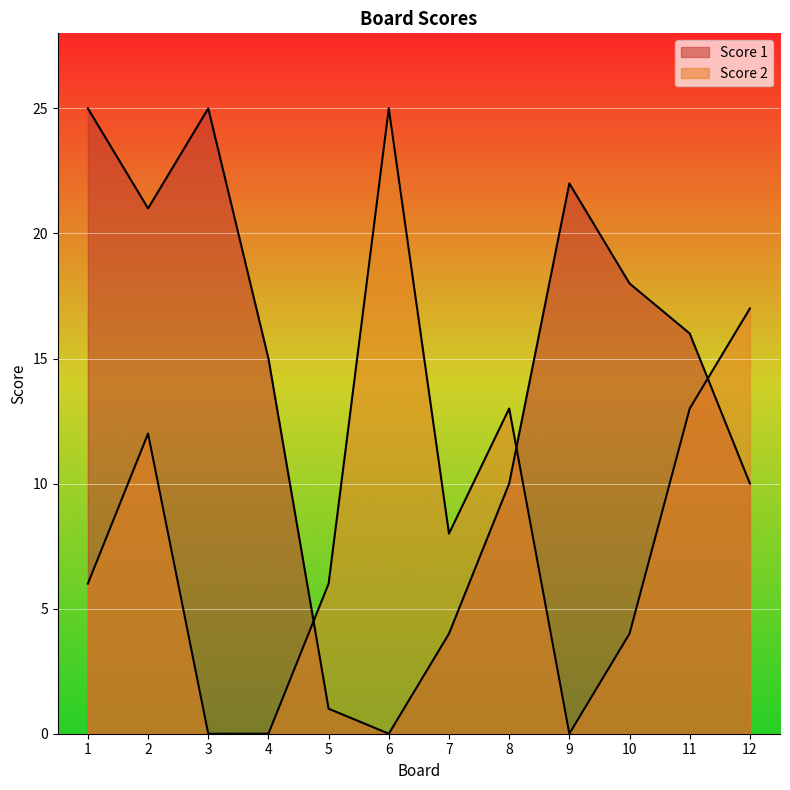

How many values in Score 1 are above zero?

11